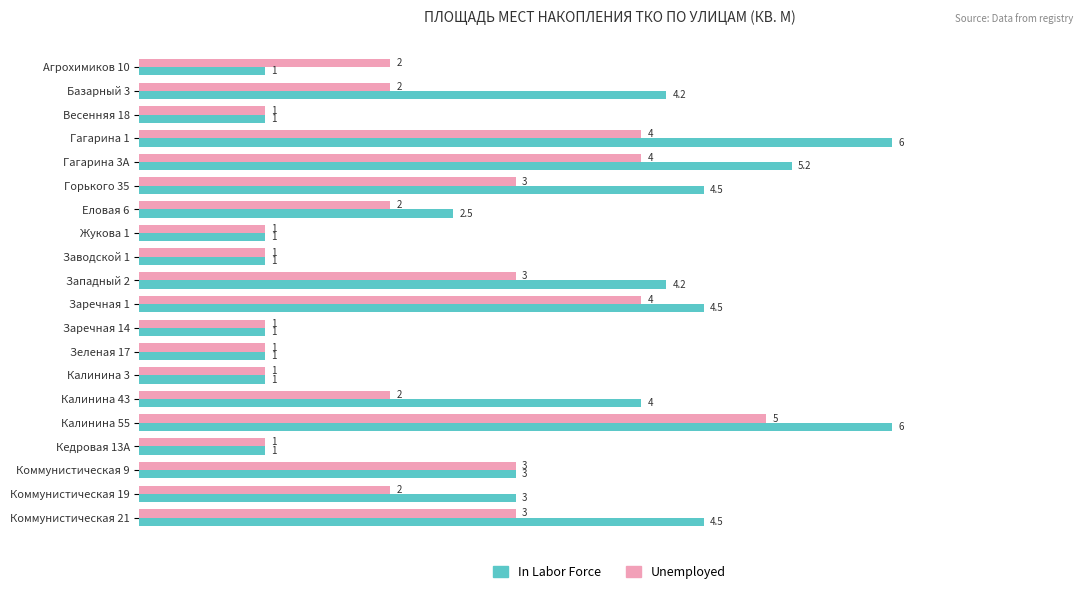

True or false: Unemployed has a value of 2.0 at Агрохимиков 10.

True